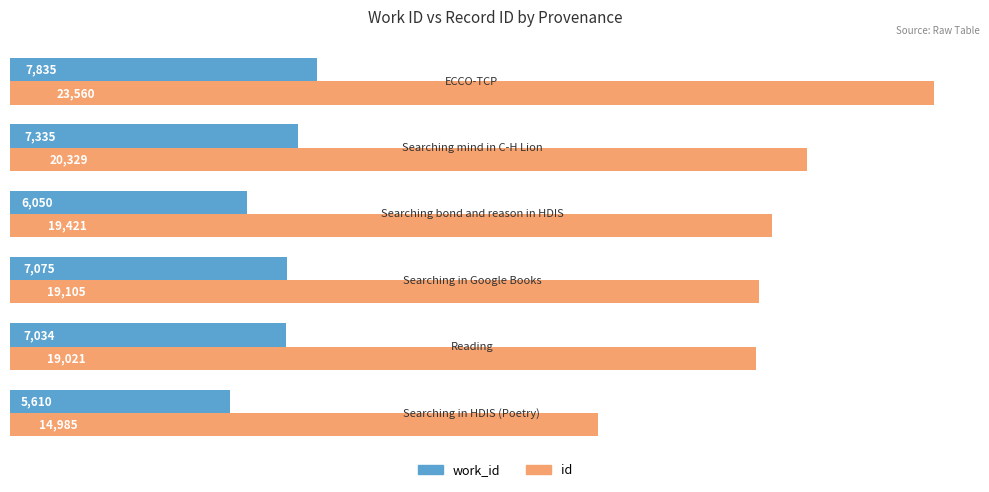

Count the work_id values in the range 6050 to 7335.

4